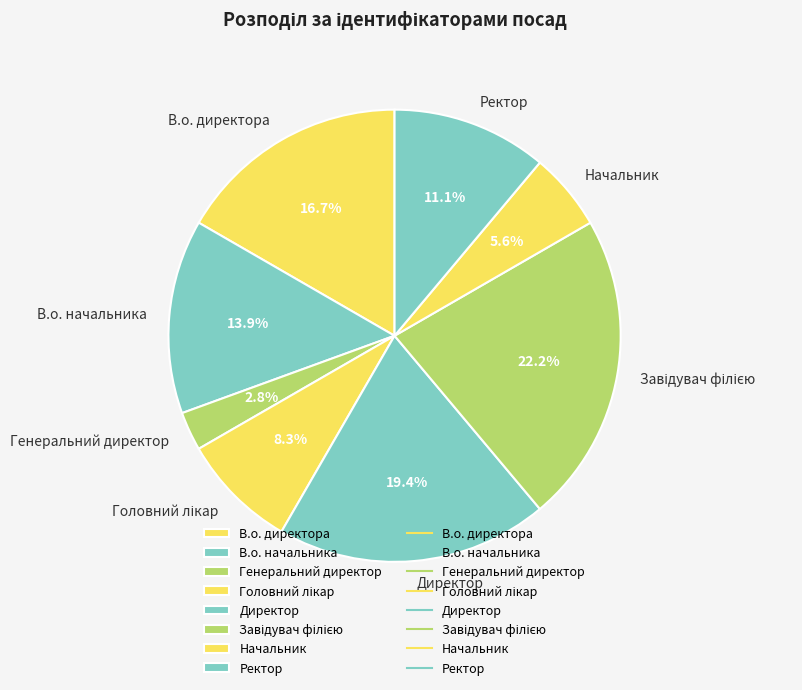

Which category has the smallest portion of the pie?

Генеральний директор